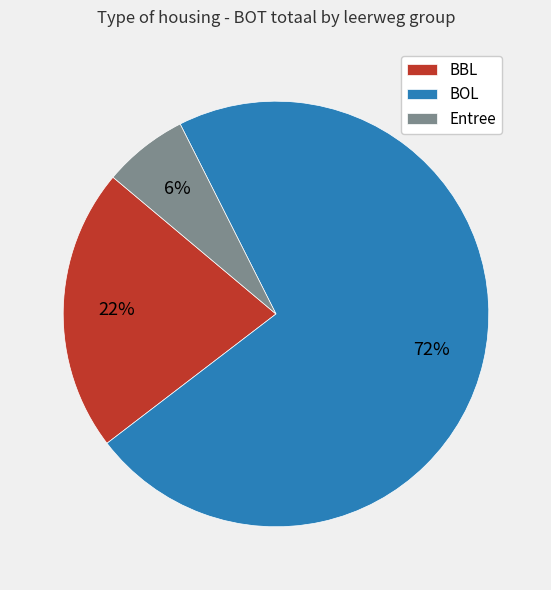

To the nearest percent, what is the difference between the largest and smallest slice percentages?

66%